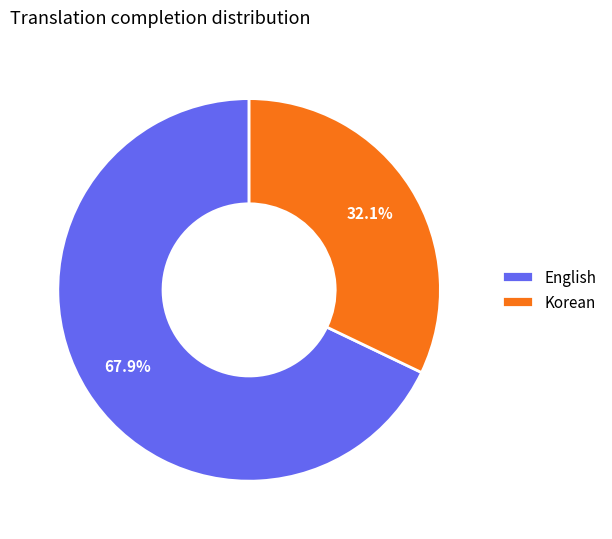

Rank the categories by value from highest to lowest.

English, Korean